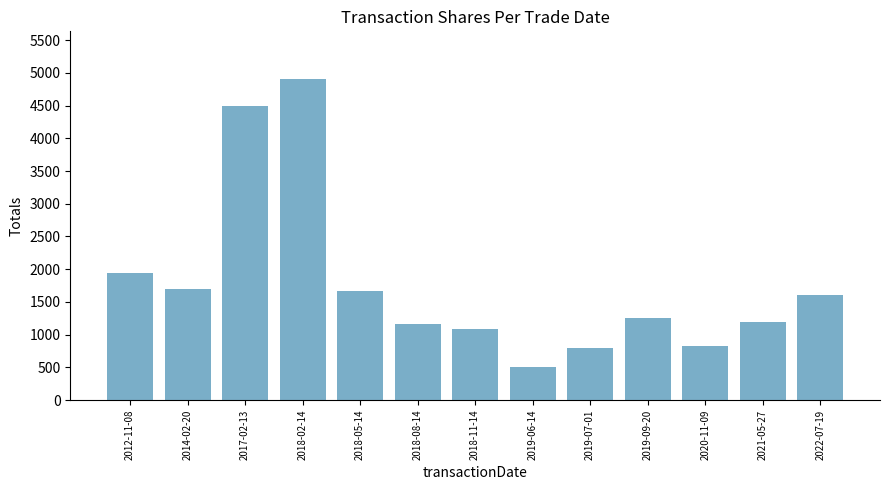

What is the label of the 9th bar from the left?

2019-07-01